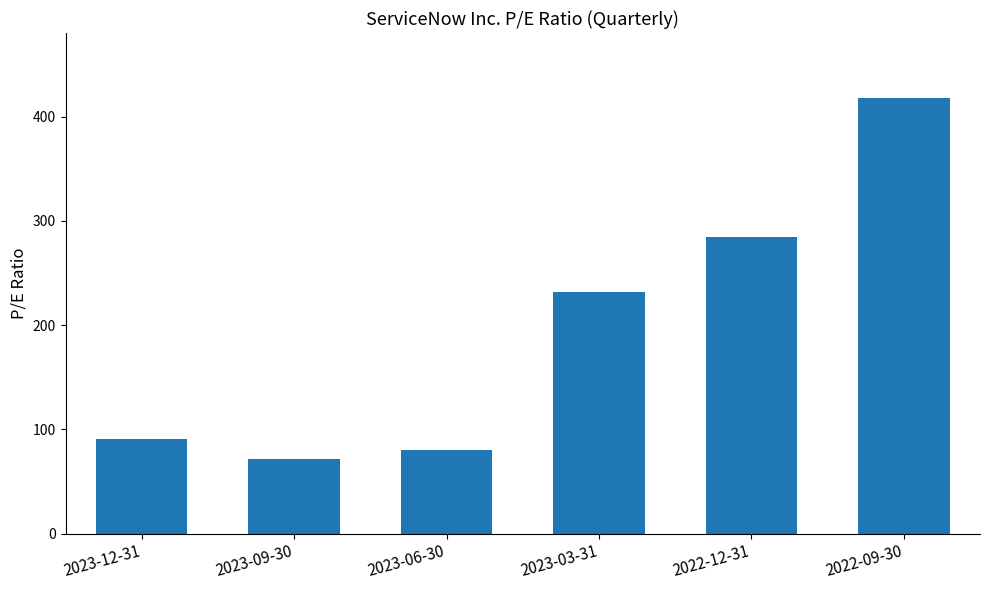

Between 2022-09-30 and 2023-09-30, which is larger?

2022-09-30